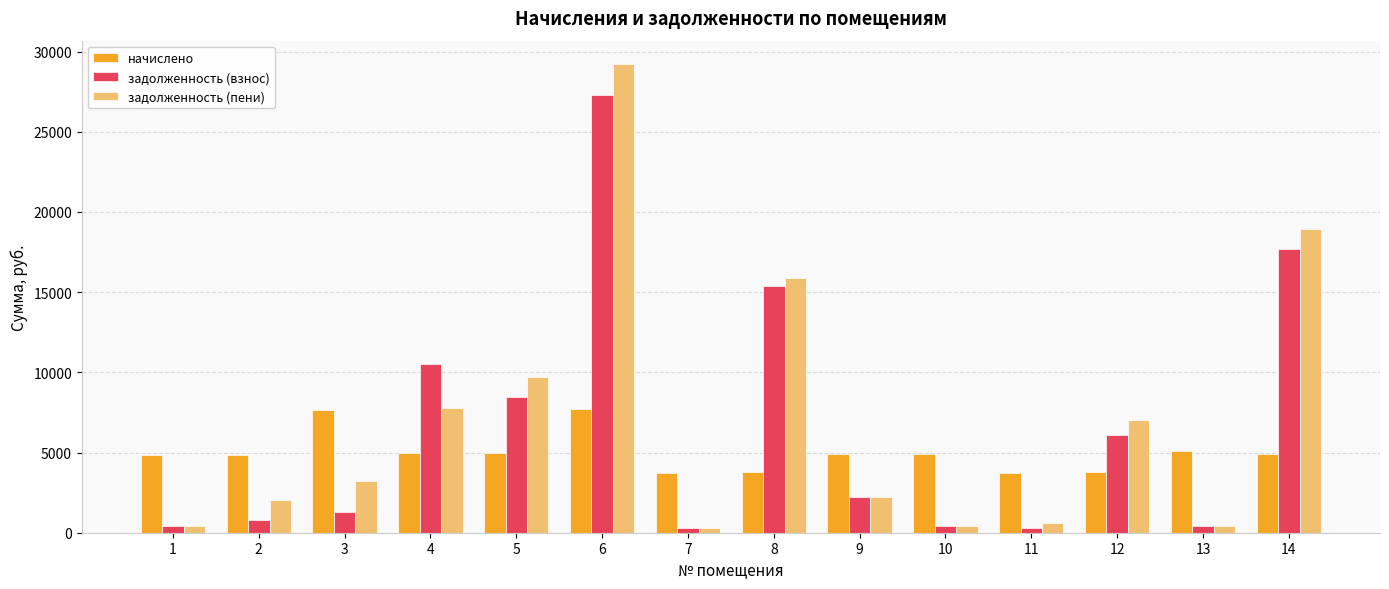

What is the sum of all задолженность (взнос) values?

91684.8